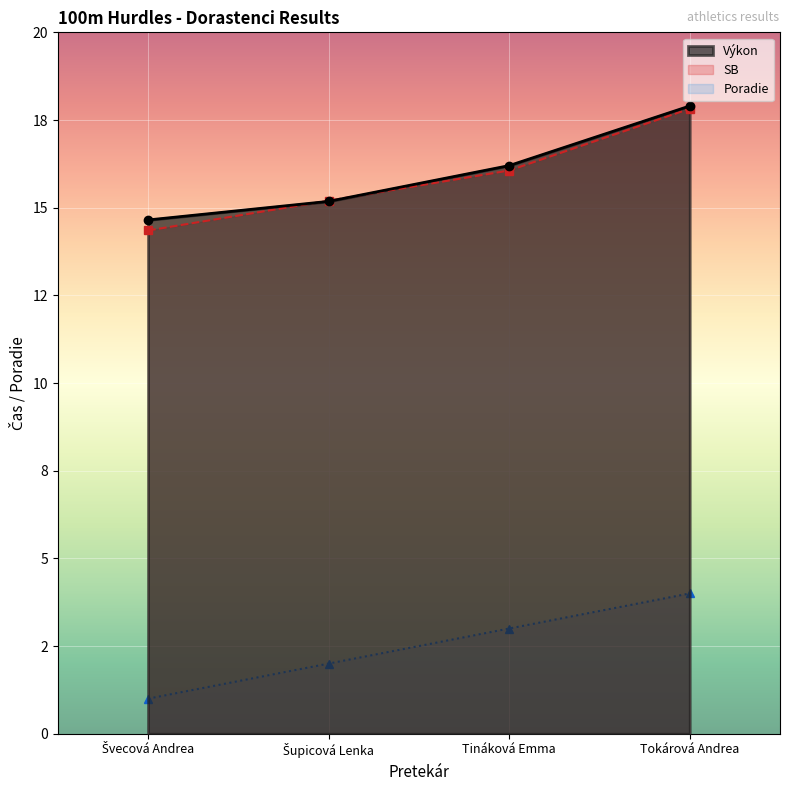

The Poradie series shows 3.0 at Tináková Emma. True or false?

True